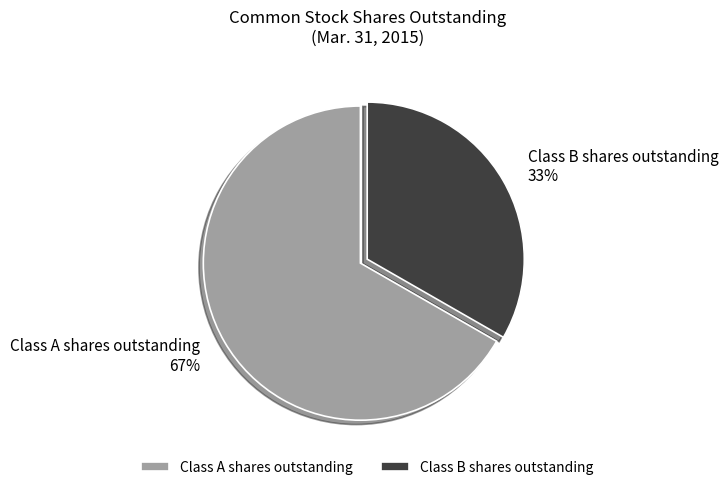

To the nearest percent, what portion does Class B shares outstanding represent?

33%